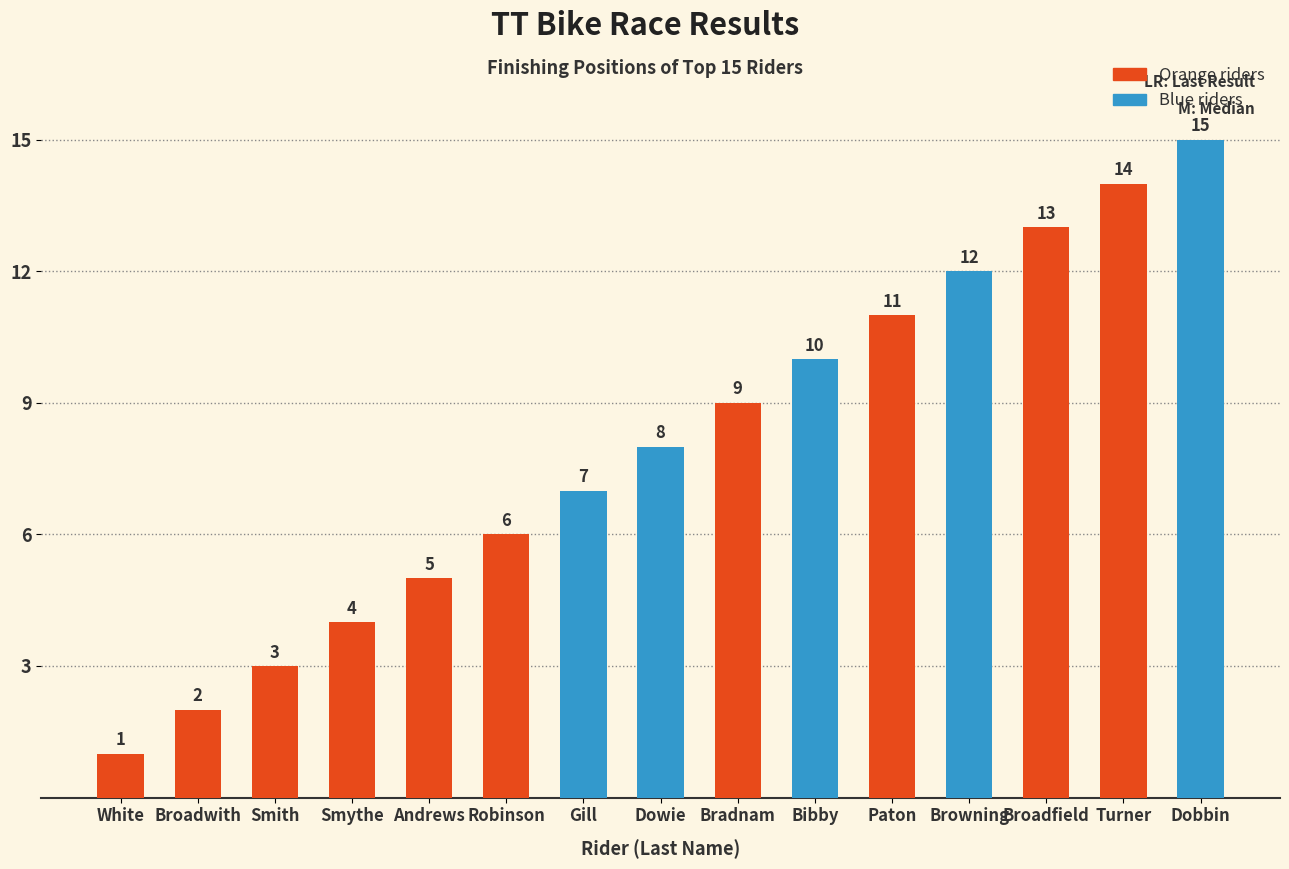

Does the chart contain stacked bars?

No